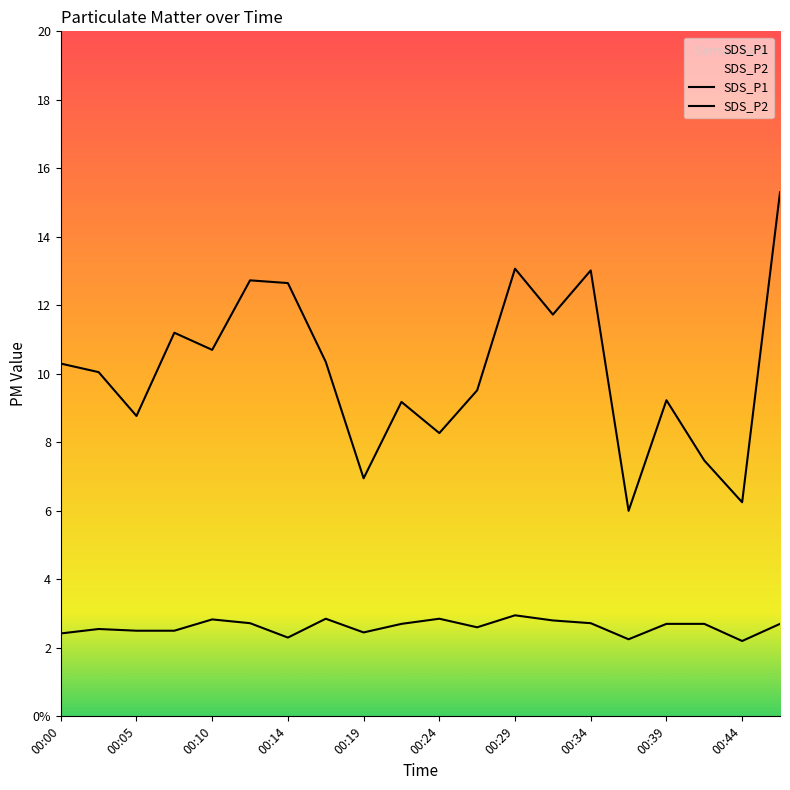

Reading left to right, list all the values displayed in this chart.

SDS_P1: 00:00=10.3	00:02=10.1	00:05=8.8	00:07=11.2	00:10=10.7	00:12=12.7	00:14=12.7	00:17=10.3	00:19=7.0	00:22=9.2	00:24=8.3	00:27=9.5	00:29=13.1	00:32=11.7	00:34=13.0	00:36=6.0	00:39=9.2	00:41=7.5	00:44=6.2	00:47=15.3
SDS_P2: 00:00=2.4	00:02=2.5	00:05=2.5	00:07=2.5	00:10=2.8	00:12=2.7	00:14=2.3	00:17=2.9	00:19=2.5	00:22=2.7	00:24=2.9	00:27=2.6	00:29=3.0	00:32=2.8	00:34=2.7	00:36=2.2	00:39=2.7	00:41=2.7	00:44=2.2	00:47=2.7